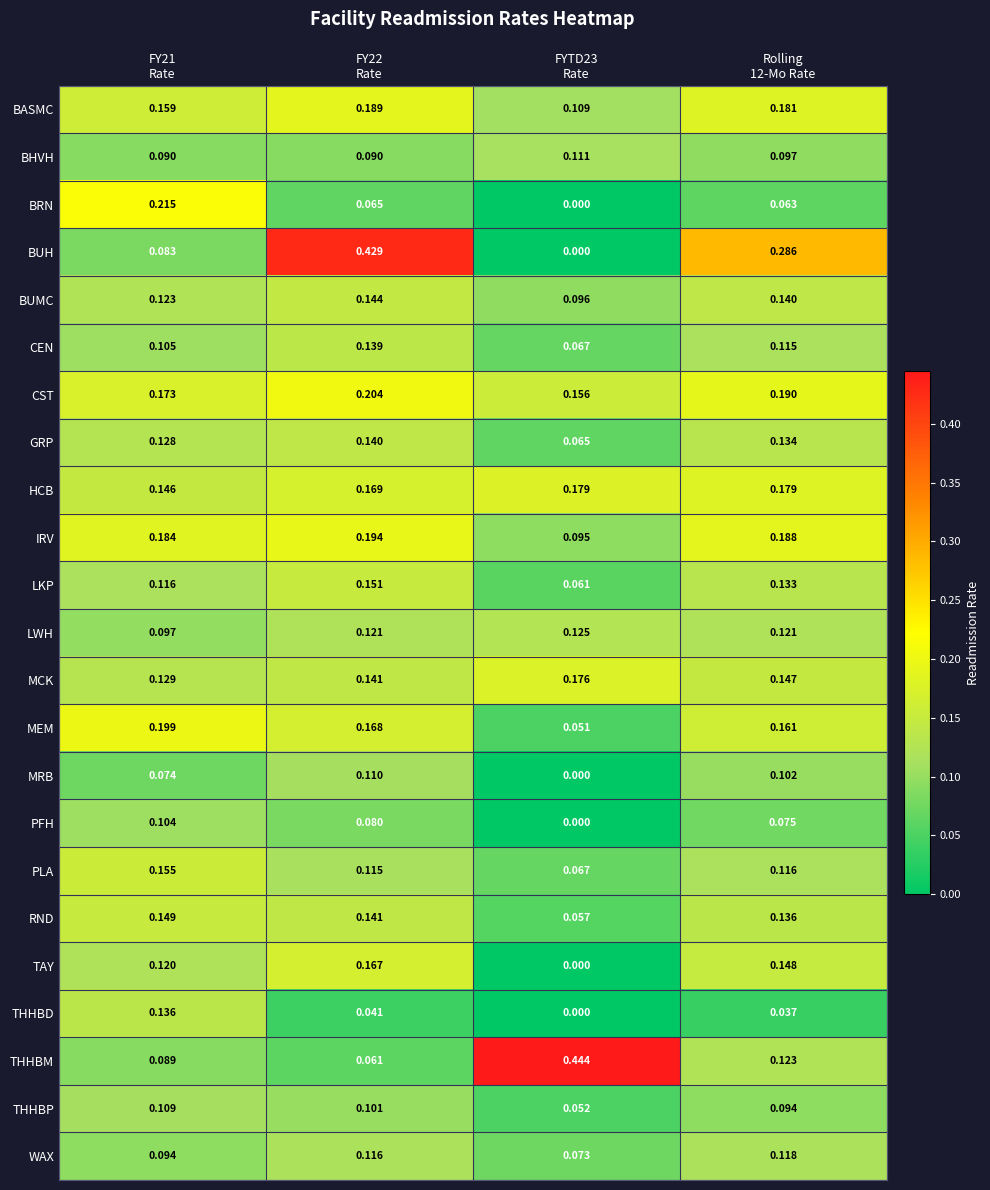

How many series are shown in this chart?

23